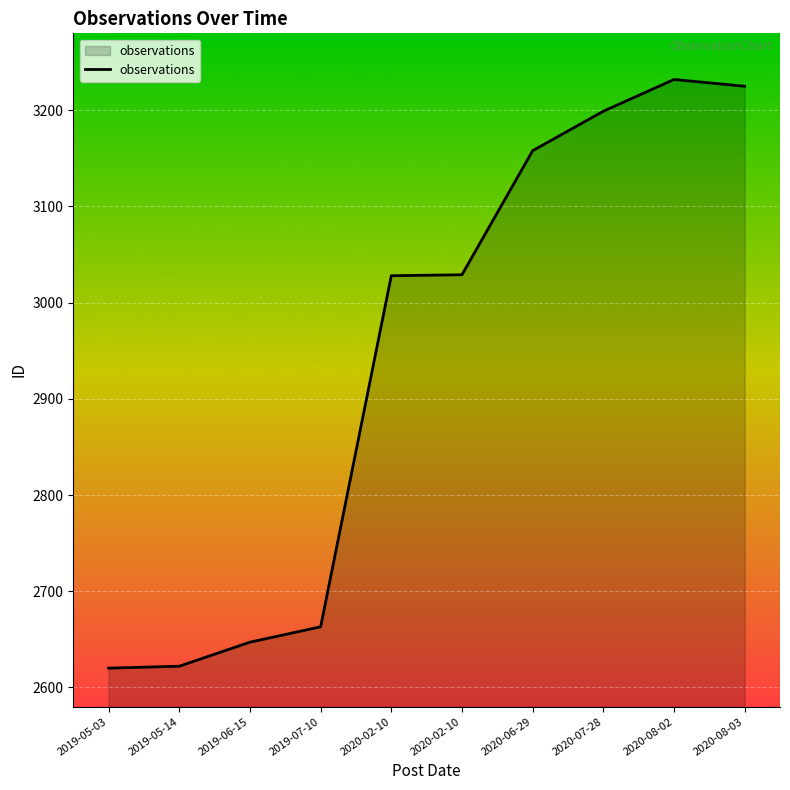

At which category does the data reach its first local peak?

2020-08-02